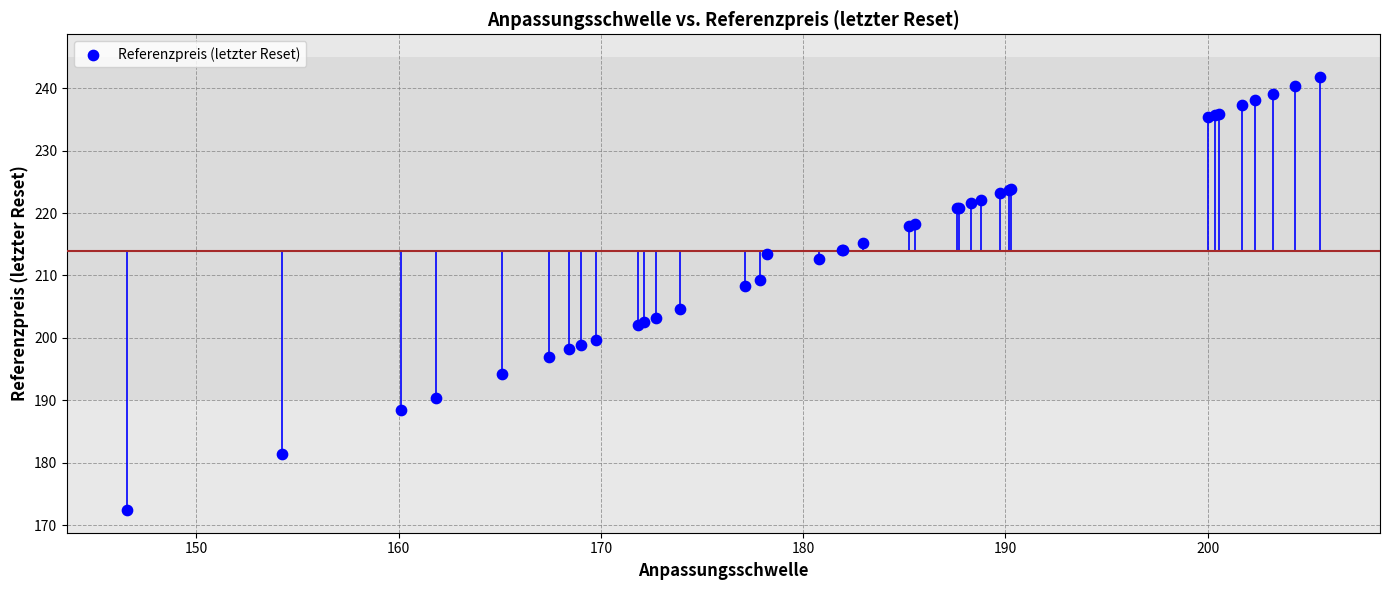

What Y value in the scatter plot is closest to 207?

208.4